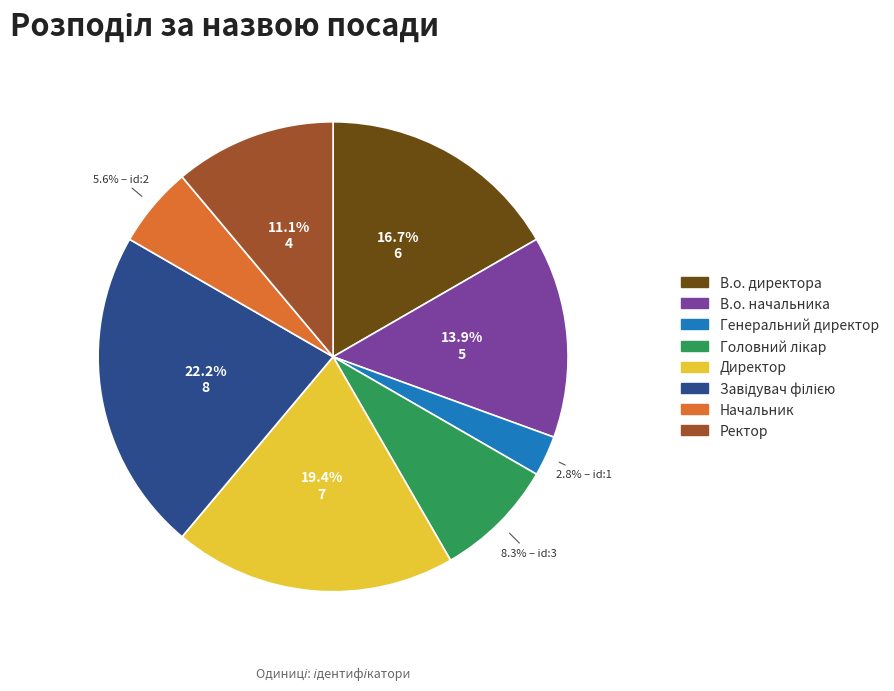

The Ректор slice represents 11% of the pie. True or false?

True